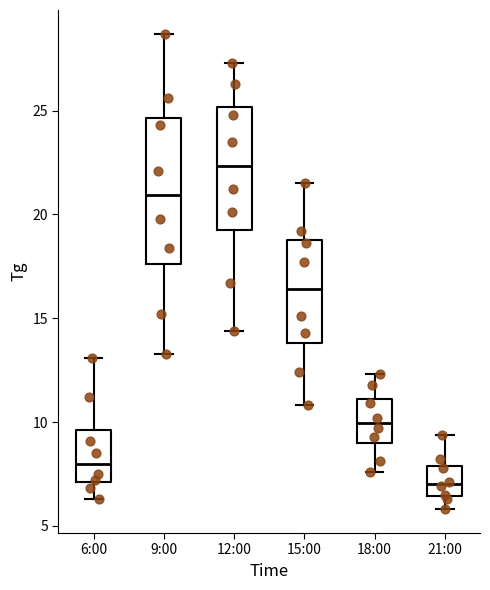

Comparing the boxes themselves (not the whiskers), which one is the tallest?

9:00